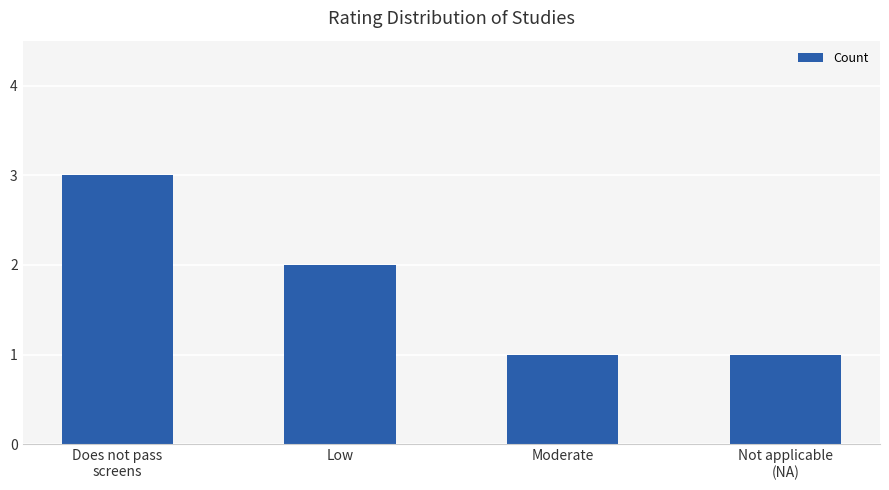

What value does the data have at Low?

2